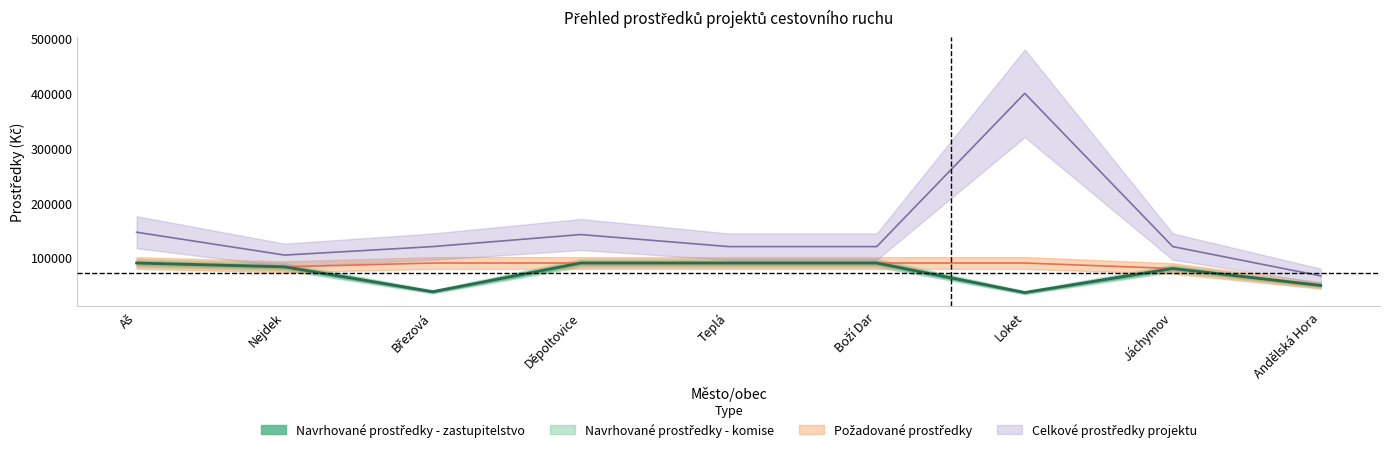

Which category has the lowest value across all series?

Loket